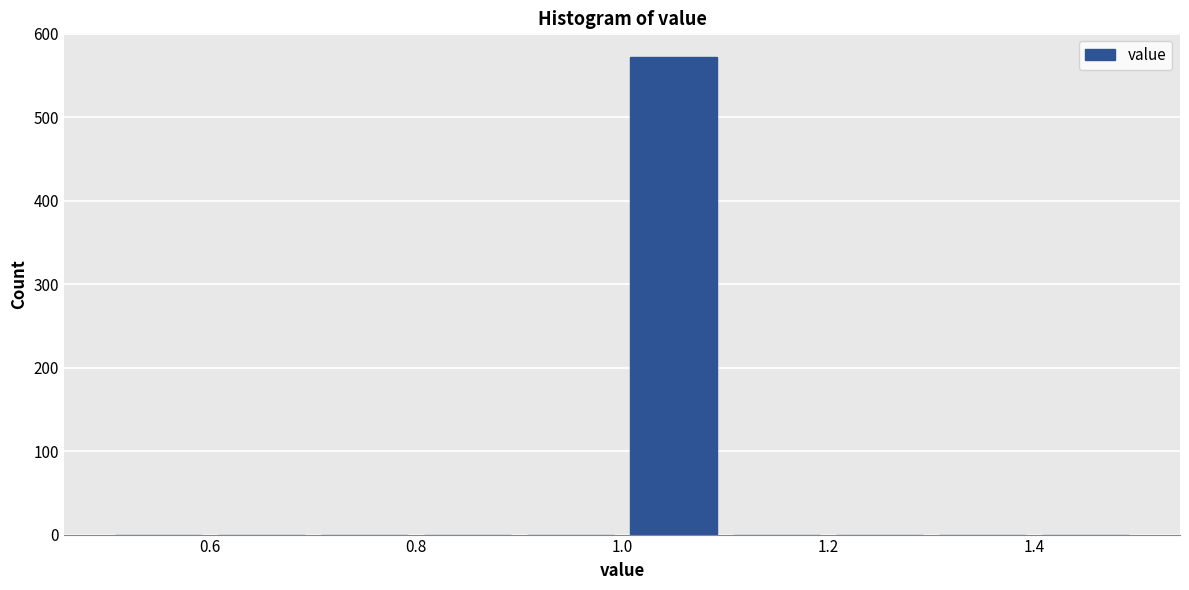

Which range on the x-axis has the tallest bar?

1.0 to 1.1